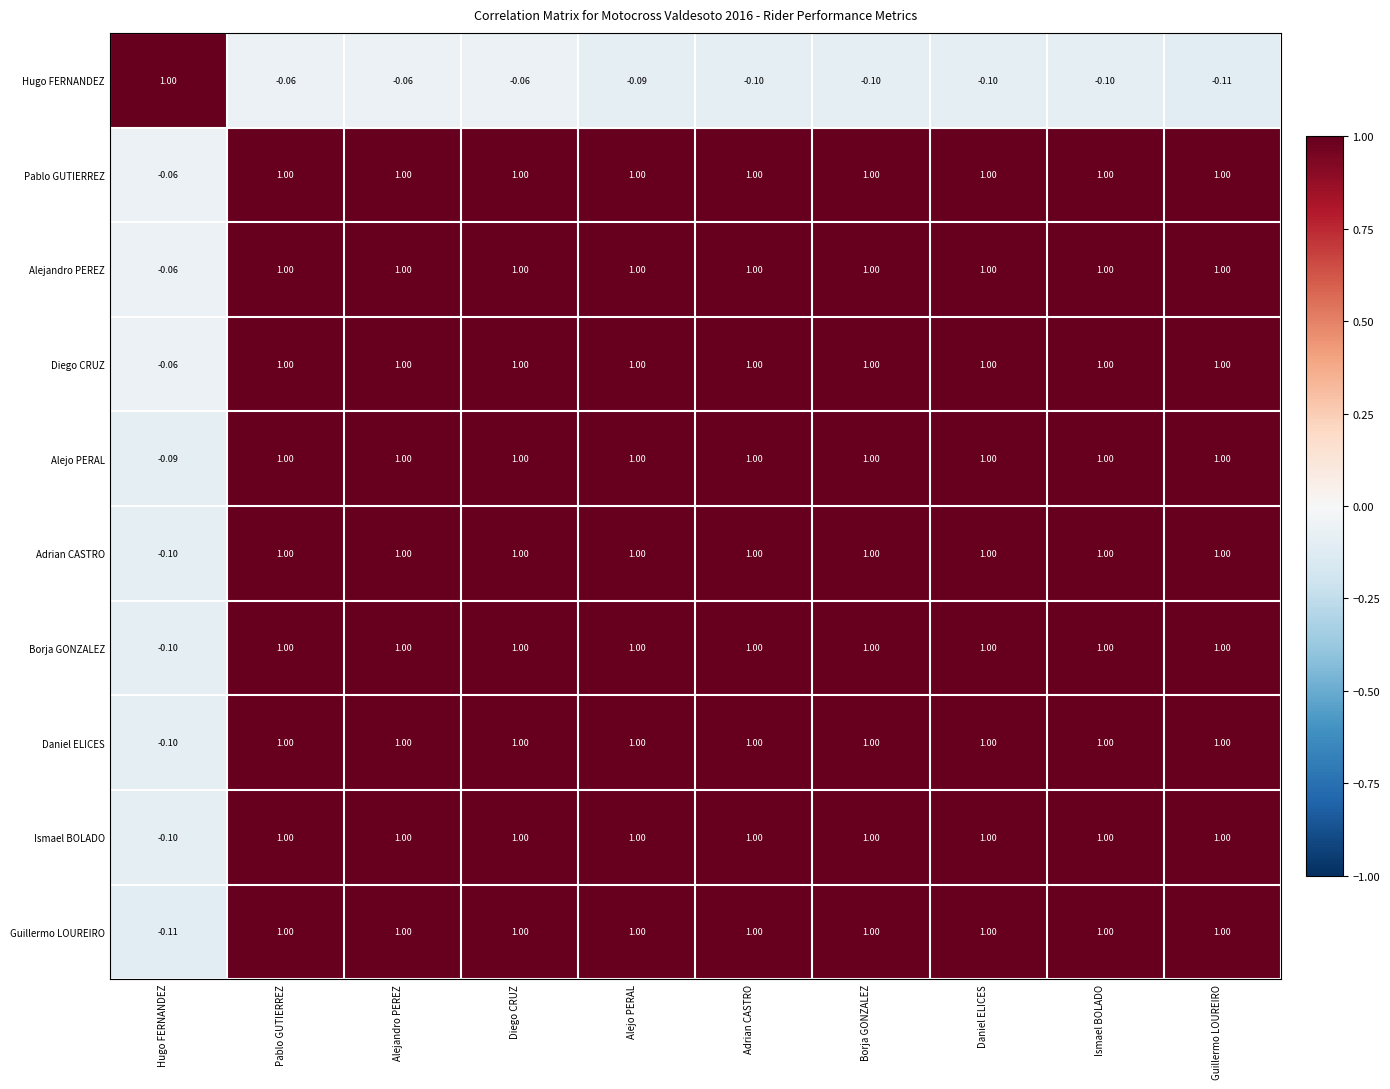

At which label does Alejandro PEREZ reach its minimum?

Hugo FERNANDEZ